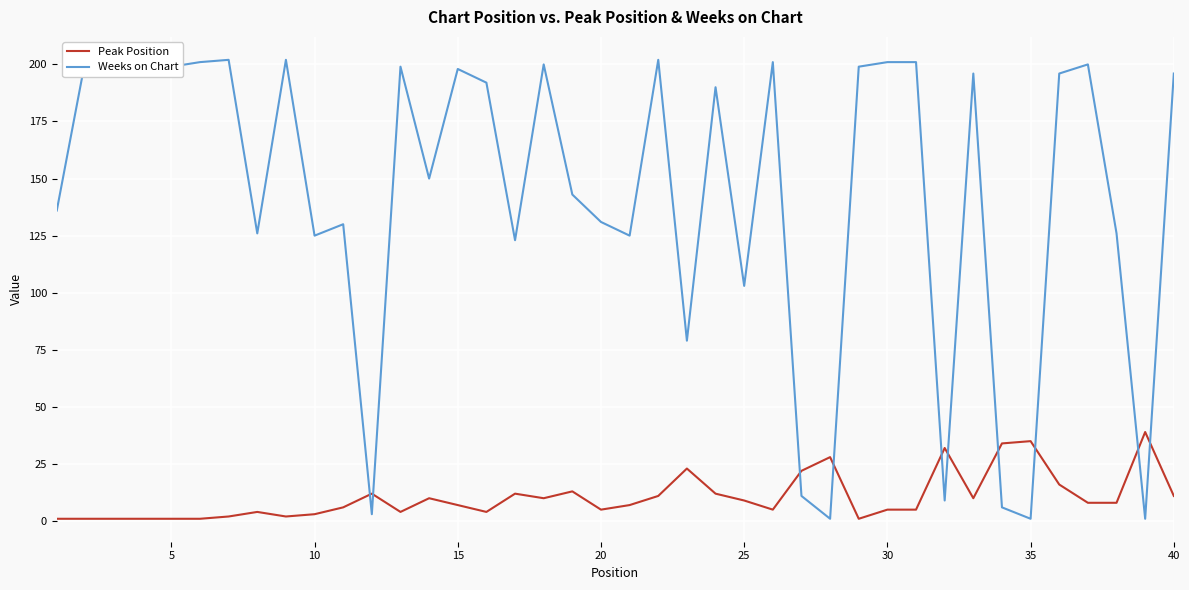

Is it true that Peak Position equals 11 at 40?

True